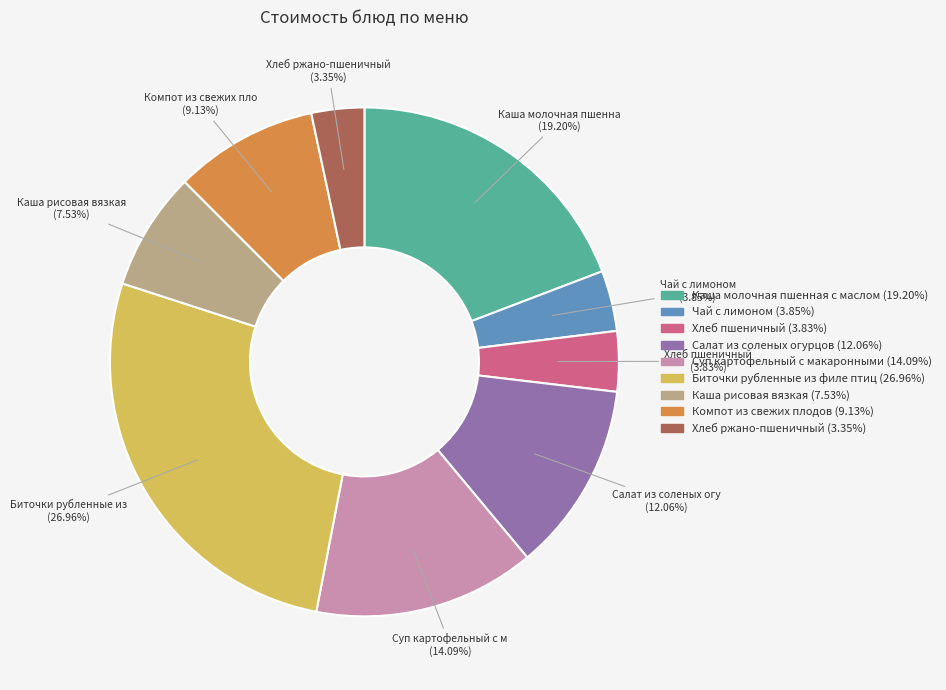

Is there any slice that represents more than half of the pie?

No